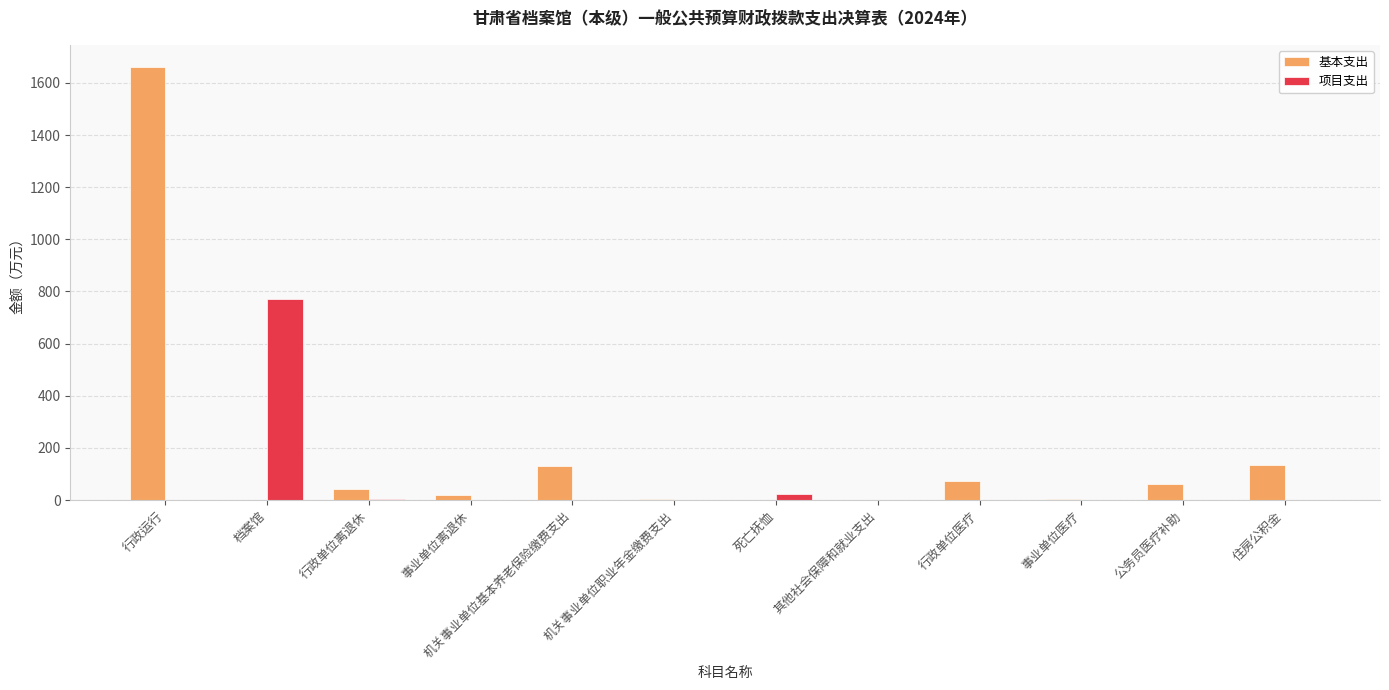

Does the chart contain stacked bars?

No